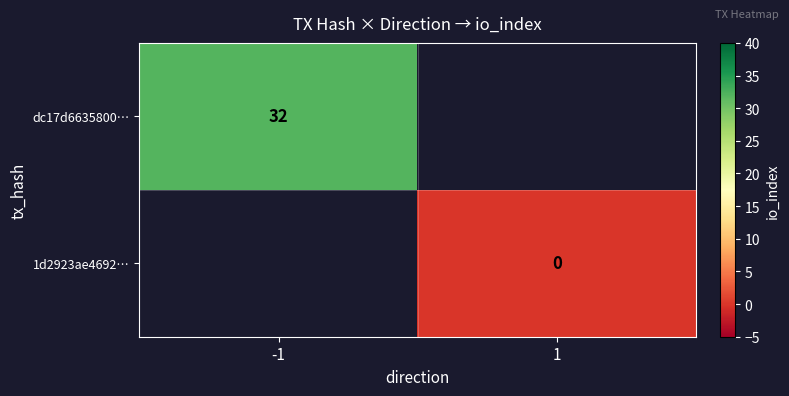

The value of dc17d6635800… at -1 is 50. True or false?

False